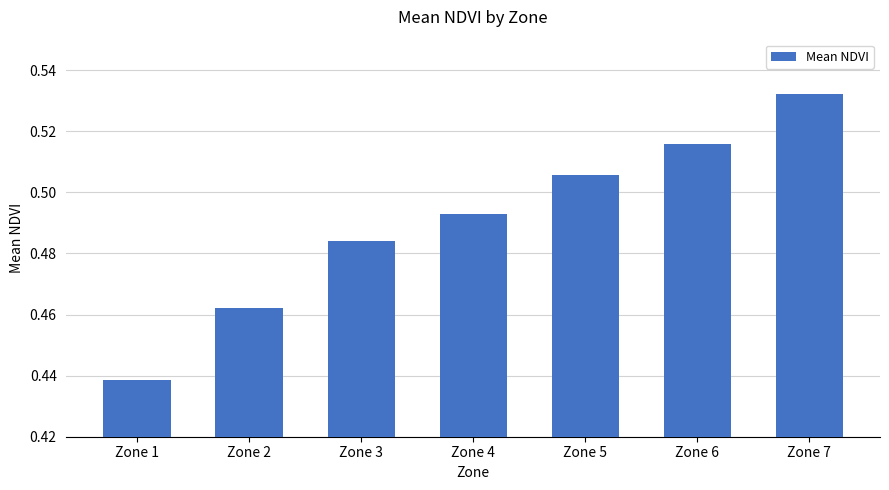

The value at Zone 6 is 0.3. True or false?

False